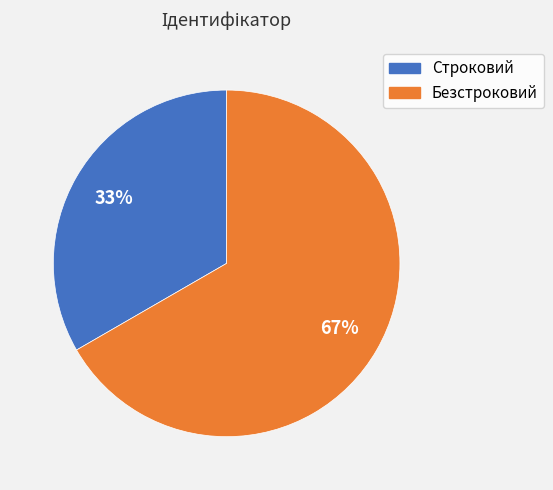

Is it true that Строковий is 33% of the pie?

True